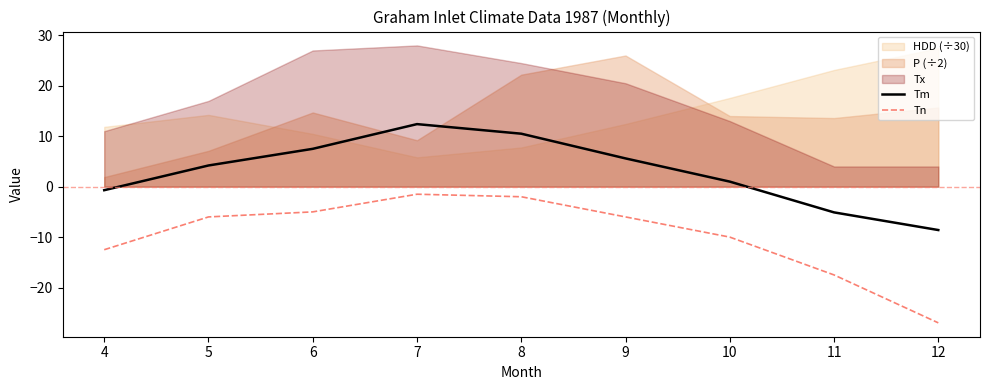

Between 8 and 4, which is larger?

8